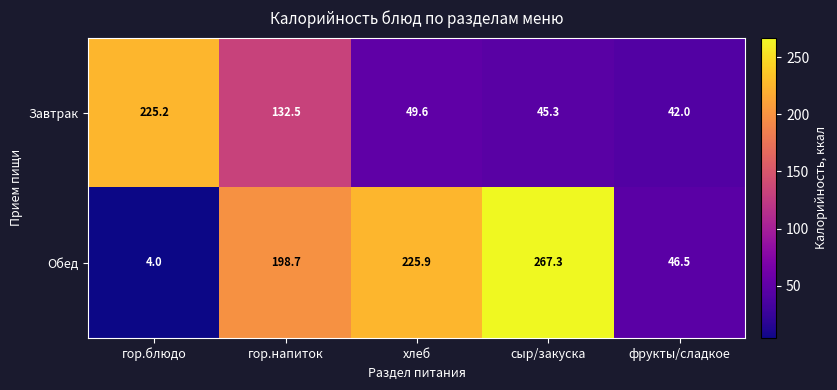

What is the total value across all series at хлеб?

275.5